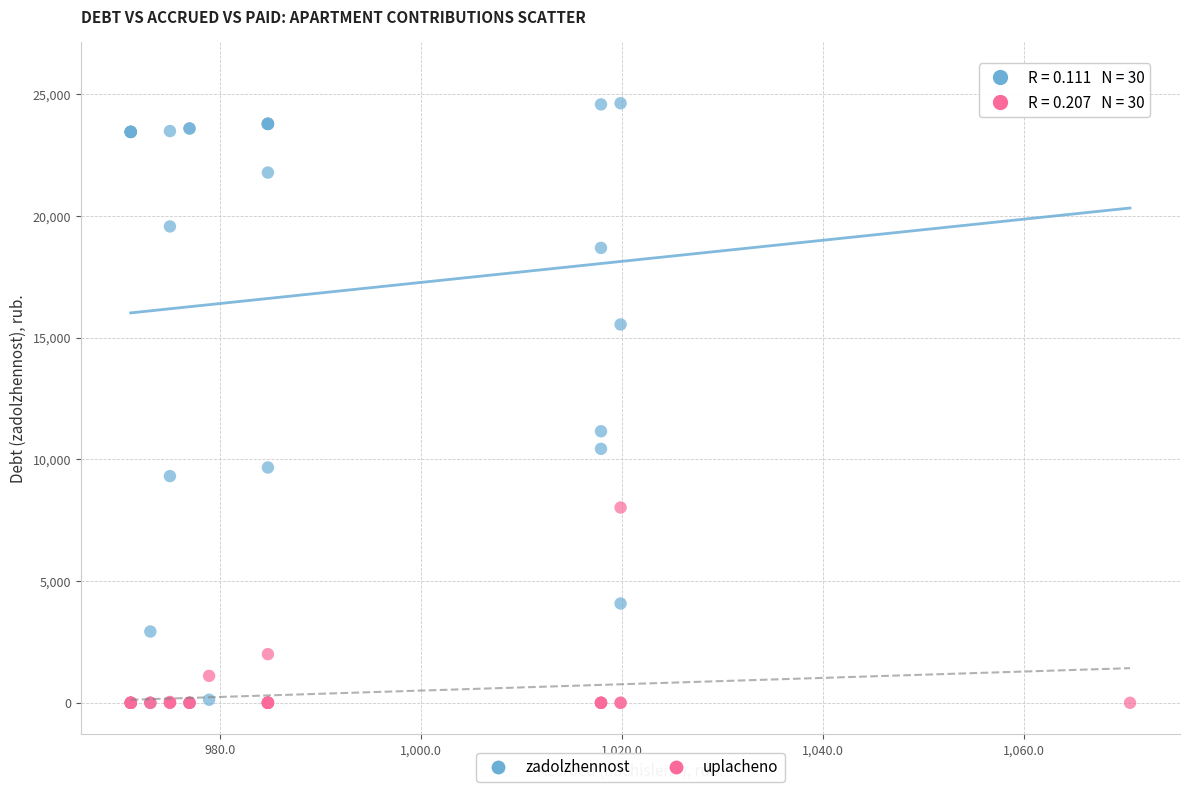

What are all the series names shown in the legend?

zadolzhennost, uplacheno